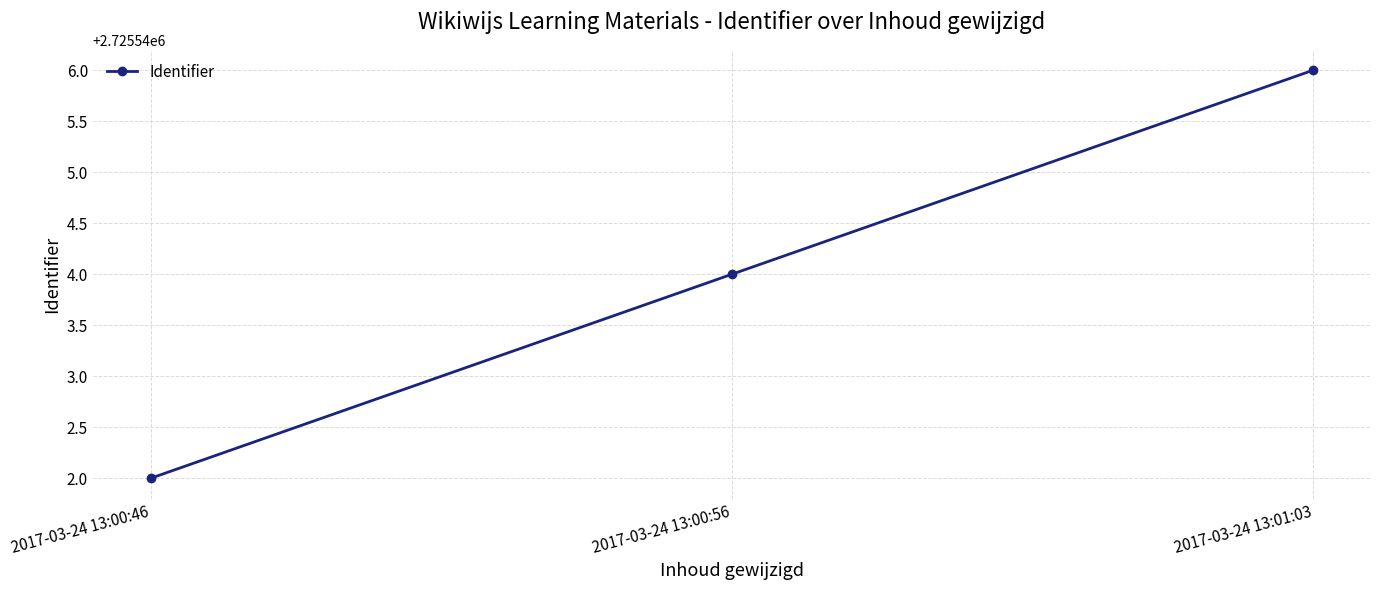

List the labels in order of value, largest first.

2017-03-24 13:01:03, 2017-03-24 13:00:56, 2017-03-24 13:00:46